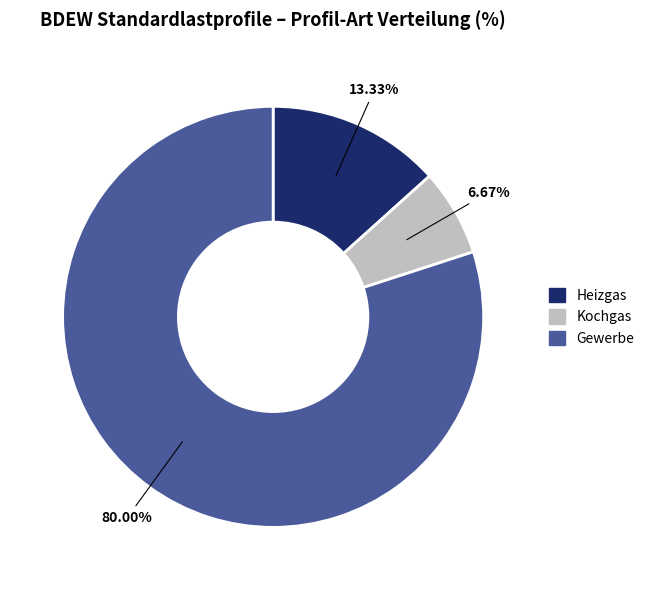

What percentage is the Kochgas slice, to the nearest percent?

7%